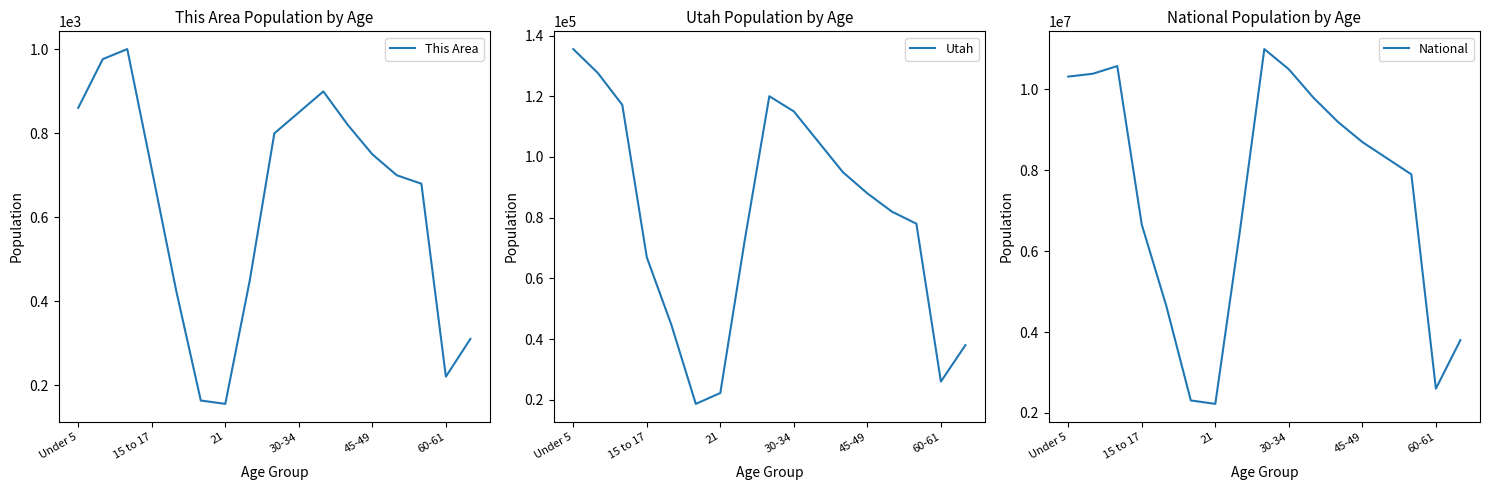

What is the difference between the maximum and minimum values in the This Area series?

846